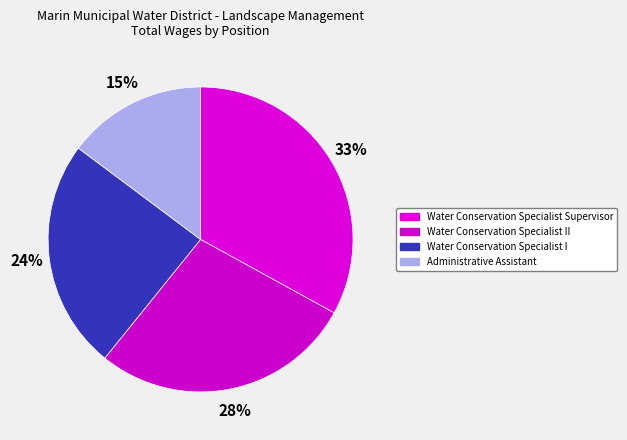

Is there any slice that represents more than half of the pie?

No